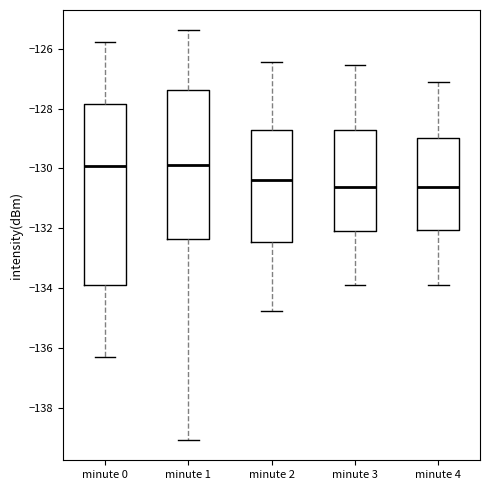

Reading left to right, read every box against the y-axis: the position of its median line, the range the box covers, and the ends of its whiskers. The values are not printed on the chart, so give them approximately, as read against the axis.

minute 0: median -130.0, box -133.8 to -127.8, whiskers -136.4 to -125.8
minute 1: median -129.8, box -132.4 to -127.4, whiskers -139.0 to -125.4
minute 2: median -130.4, box -132.4 to -128.8, whiskers -134.8 to -126.4
minute 3: median -130.6, box -132.0 to -128.8, whiskers -133.8 to -126.6
minute 4: median -130.6, box -132.0 to -129.0, whiskers -133.8 to -127.2